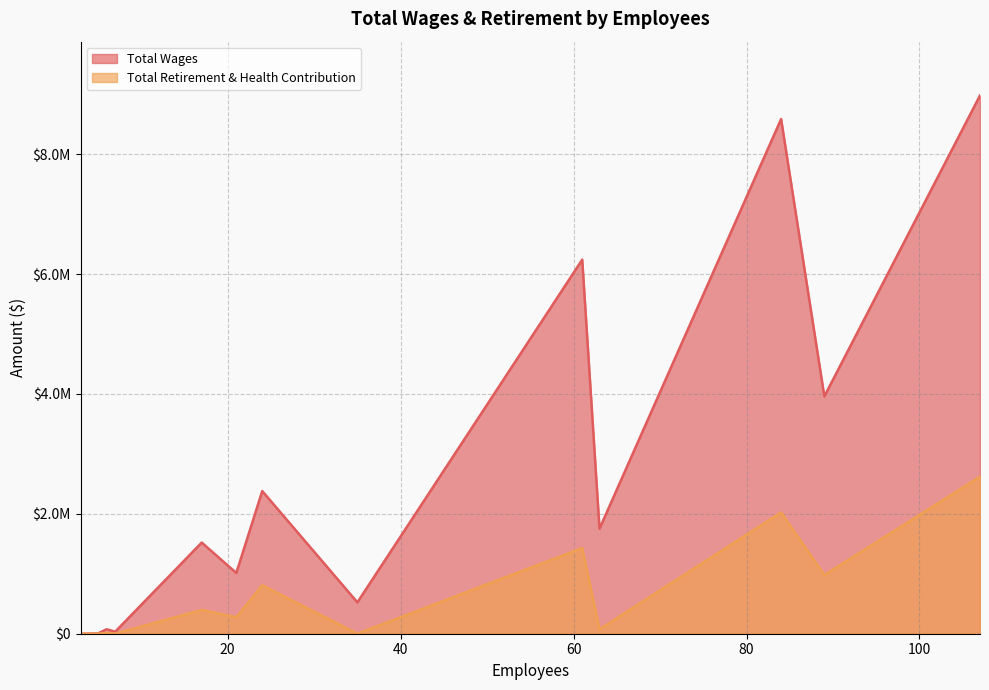

What is the total value across all series at 84?

10607960